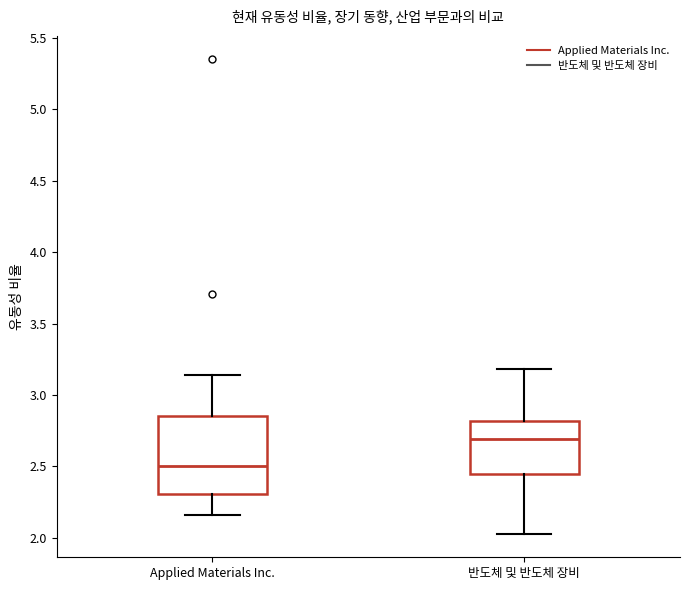

Reading left to right, transcribe this box plot: for each box, give where its median line is, the range the box spans, and where its two whiskers end, as read against the y-axis. The values are not printed on the chart, so give them approximately, as read against the axis.

Applied Materials Inc.: median 2.50, box 2.30 to 2.85, whiskers 2.15 to 3.15
반도체 및 반도체 장비: median 2.70, box 2.45 to 2.80, whiskers 2.05 to 3.20